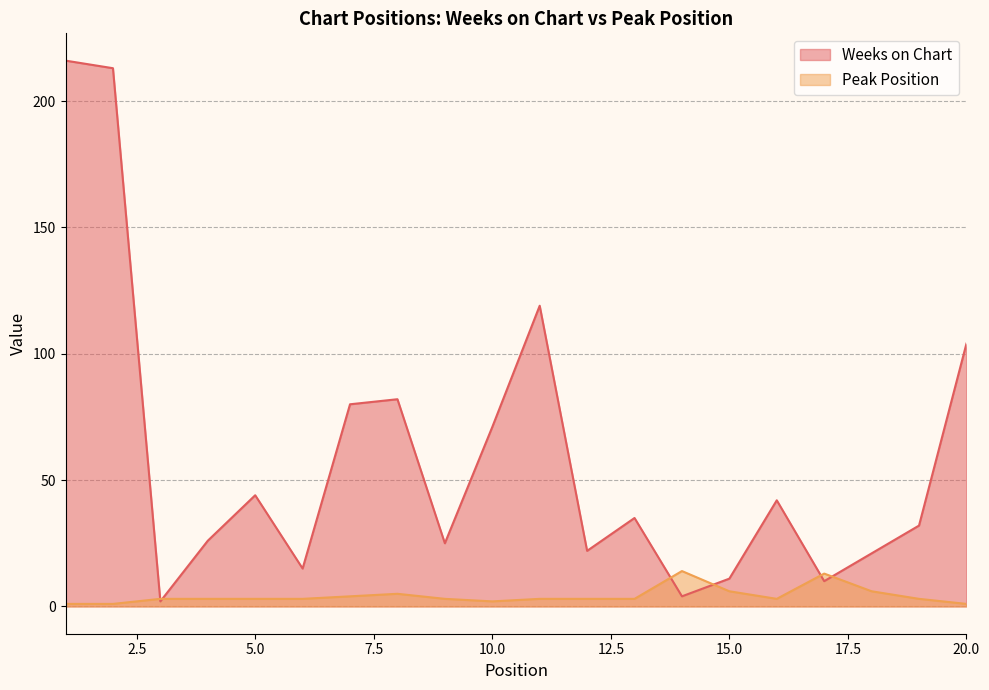

How many interior local peaks does the Peak Position series have?

3